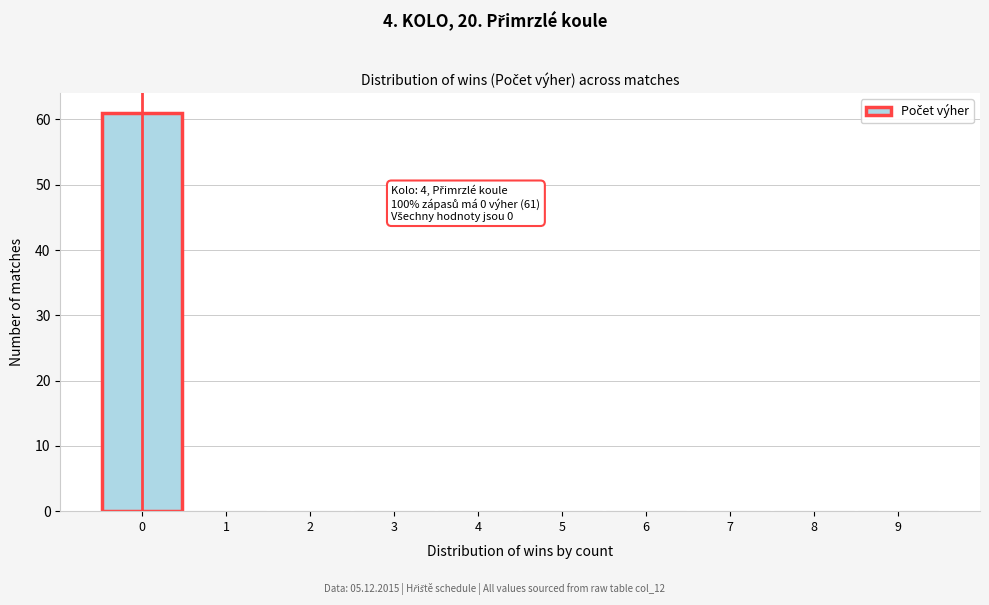

Reading right to left, what are all the values shown in this chart?

9=0	8=0	7=0	6=0	5=0	4=0	3=0	2=0	1=0	0=61